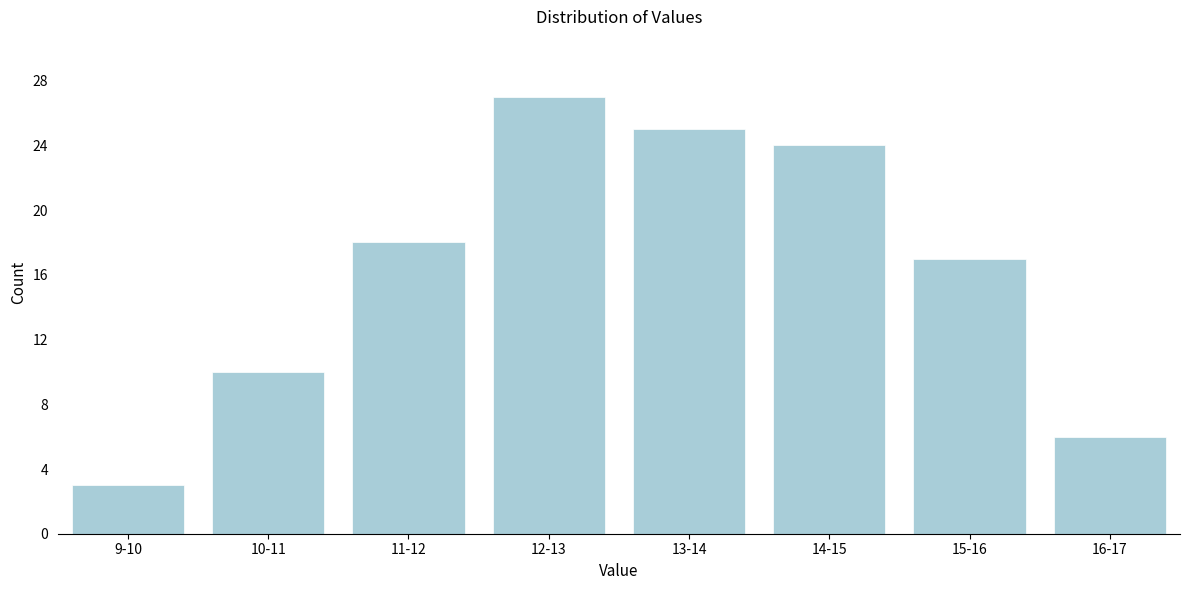

Reading left to right, transcribe all the data shown in this chart.

9-10=3	10-11=10	11-12=18	12-13=27	13-14=25	14-15=24	15-16=17	16-17=6